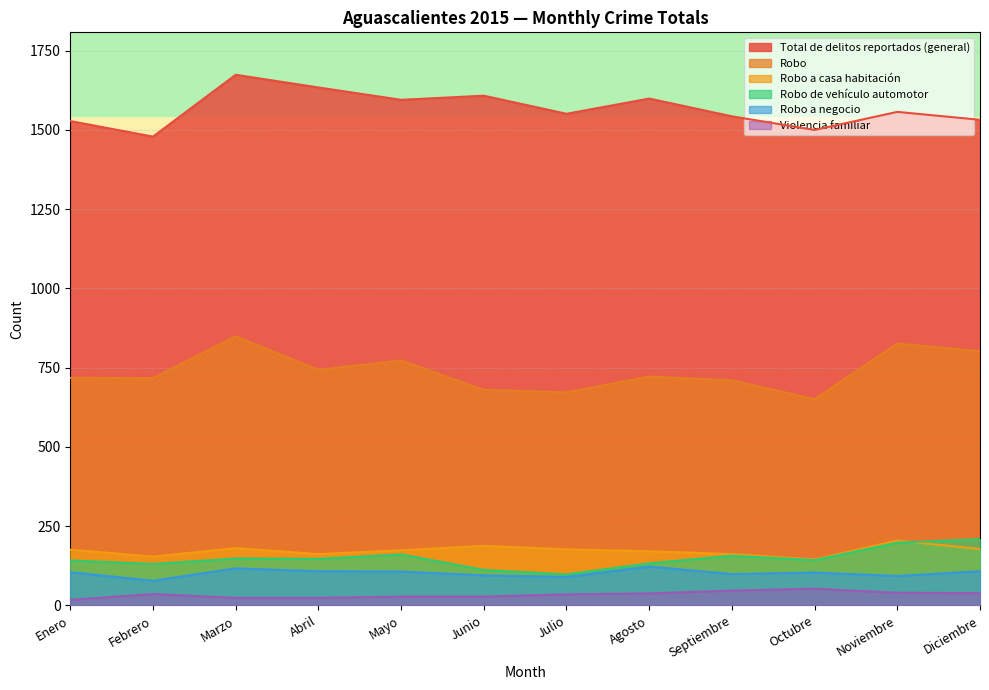

At which label does Robo a negocio first exceed 105?

Marzo